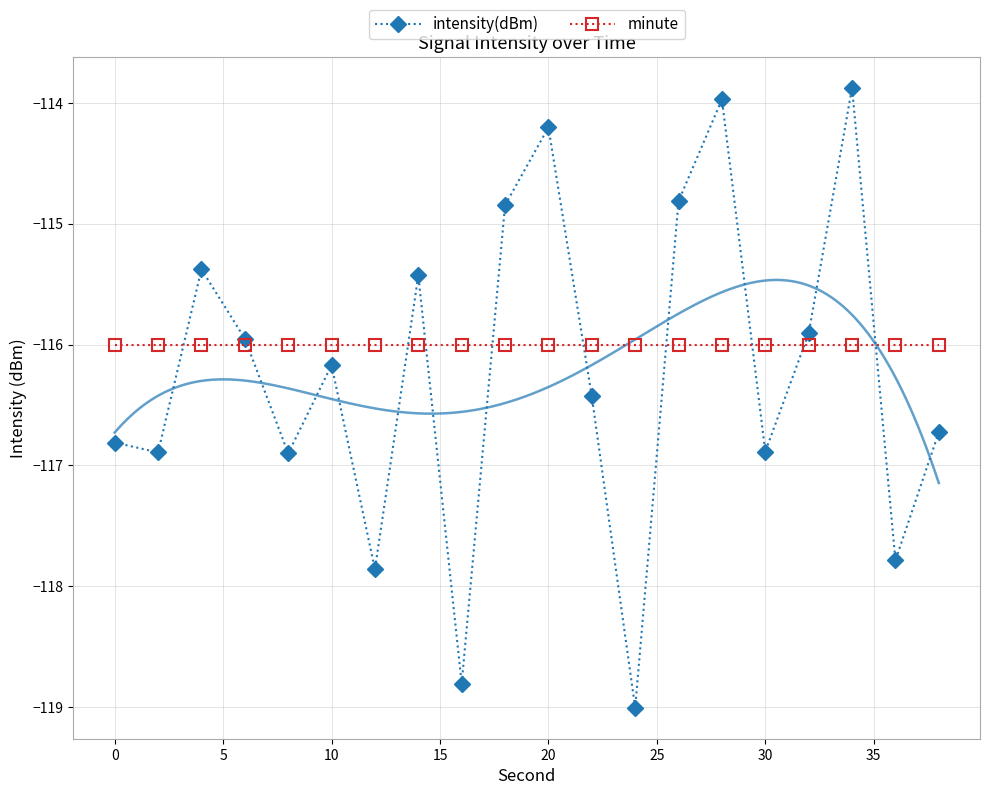

What is the sum of all intensity(dBm) values?

-2324.6